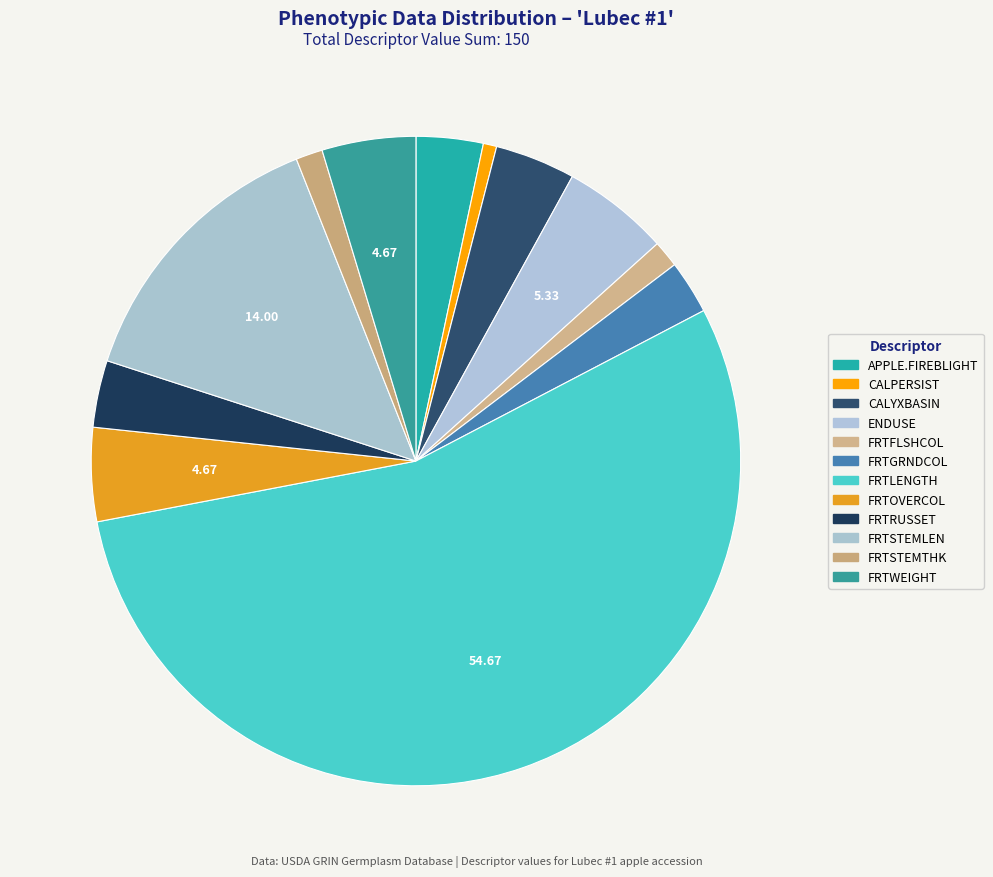

What is the largest slice in the pie chart?

FRTLENGTH